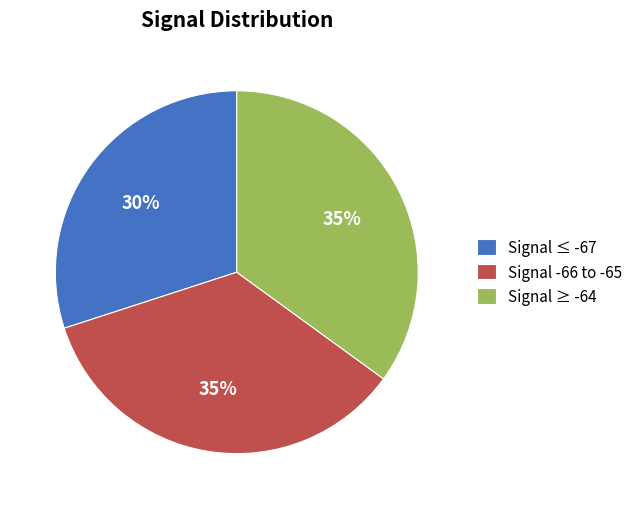

Which has a higher value, Signal ≤ -67 or Signal -66 to -65?

Signal -66 to -65